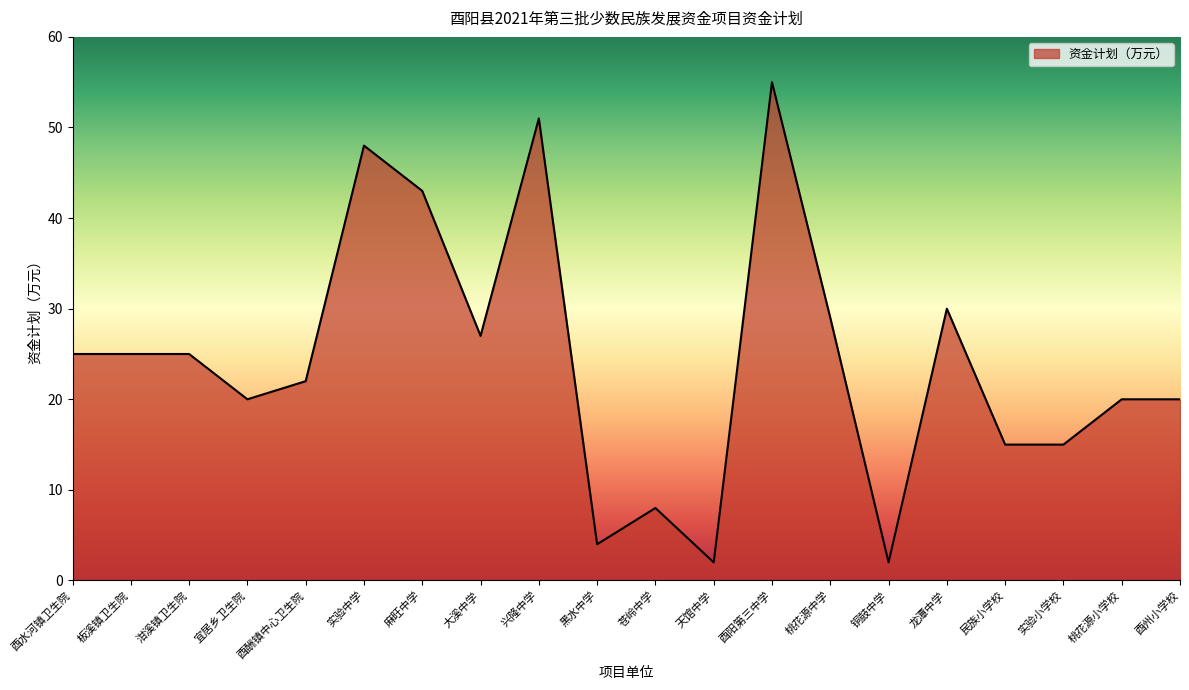

The value at 实验中学 is 79. True or false?

False